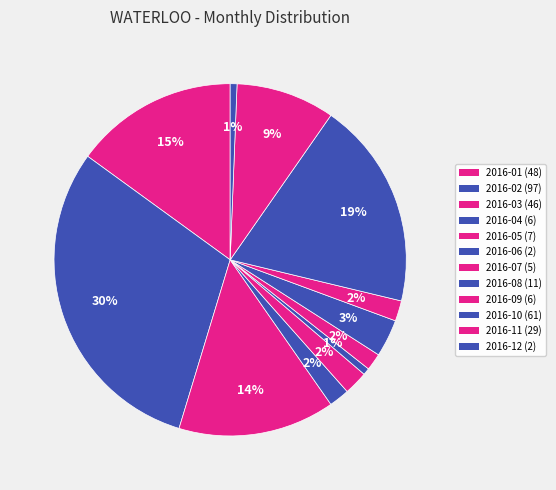

How many slices are in this pie chart?

12